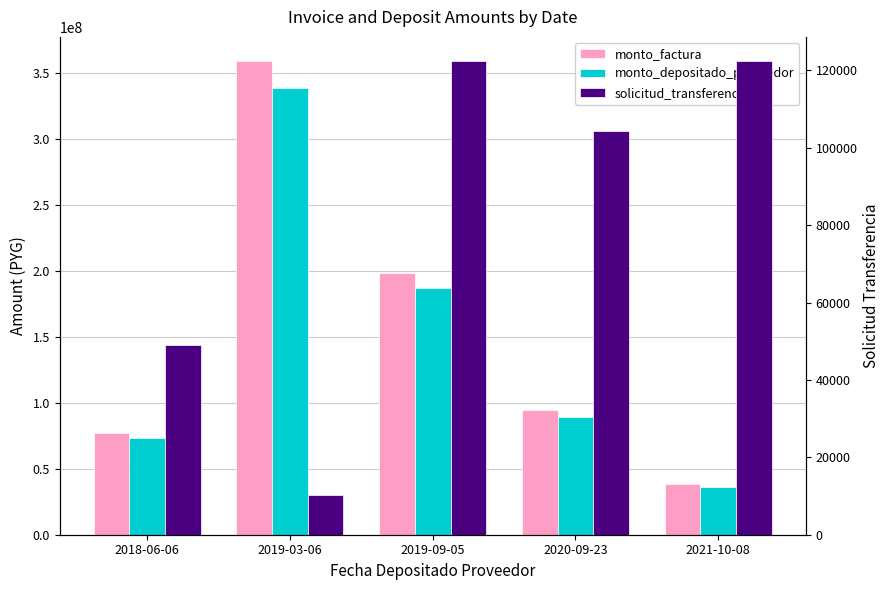

What position from the left is 2019-03-06?

2